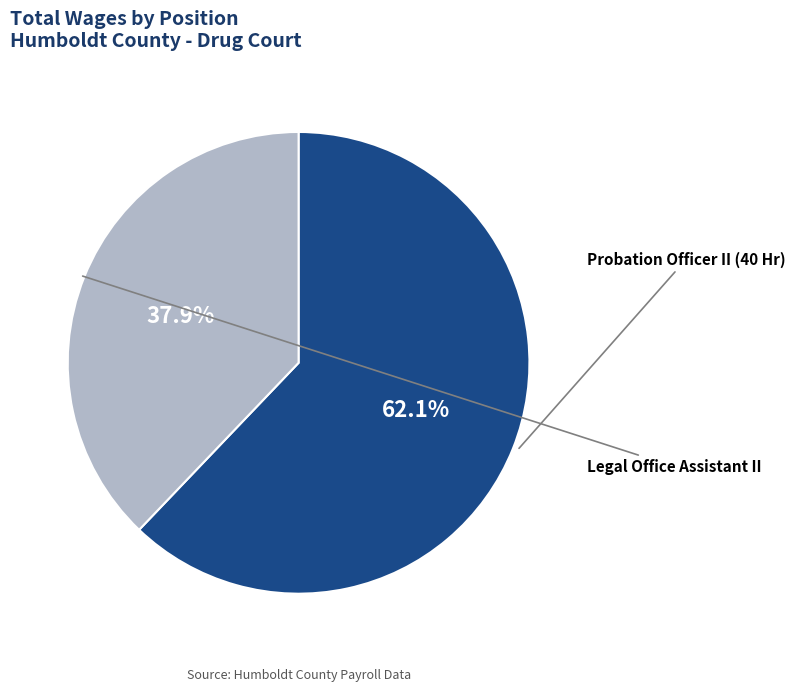

Is there any slice that represents more than half of the pie?

Yes